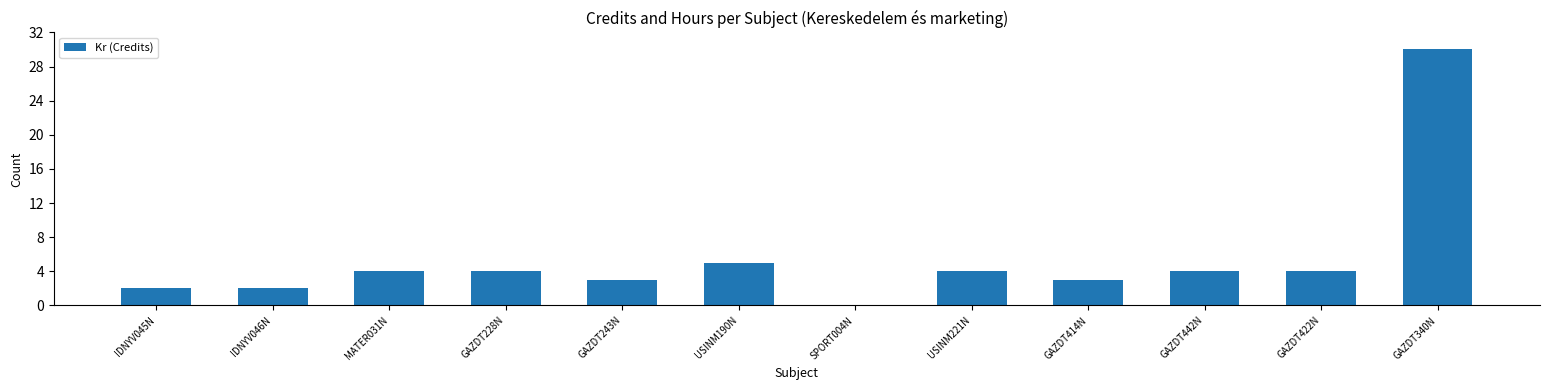

How many data points does each series have?

12